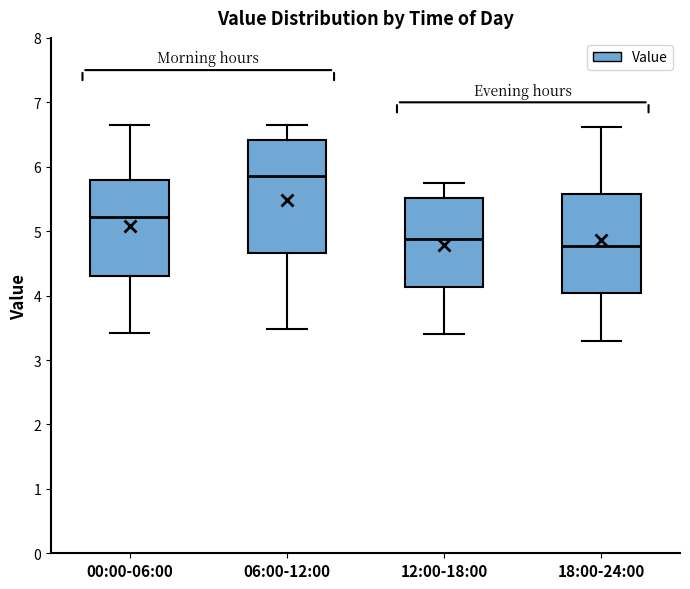

Comparing the boxes themselves (not the whiskers), which one is the tallest?

06:00-12:00